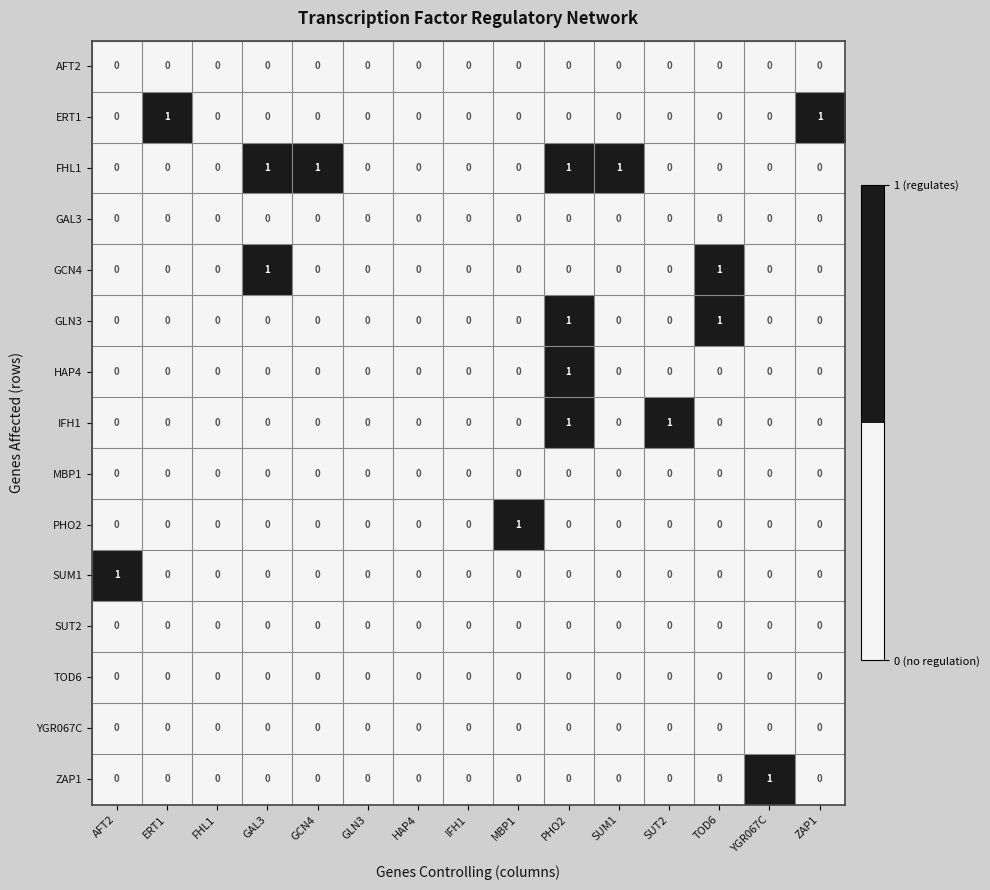

At which label does HAP4 reach its peak?

PHO2